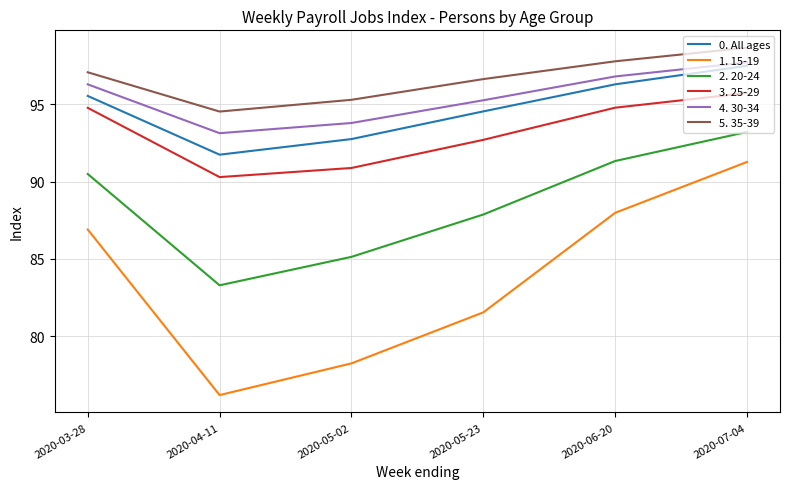

Is the value of 2. 20-24 at 2020-05-02 greater than the value of 4. 30-34 at 2020-03-28?

No